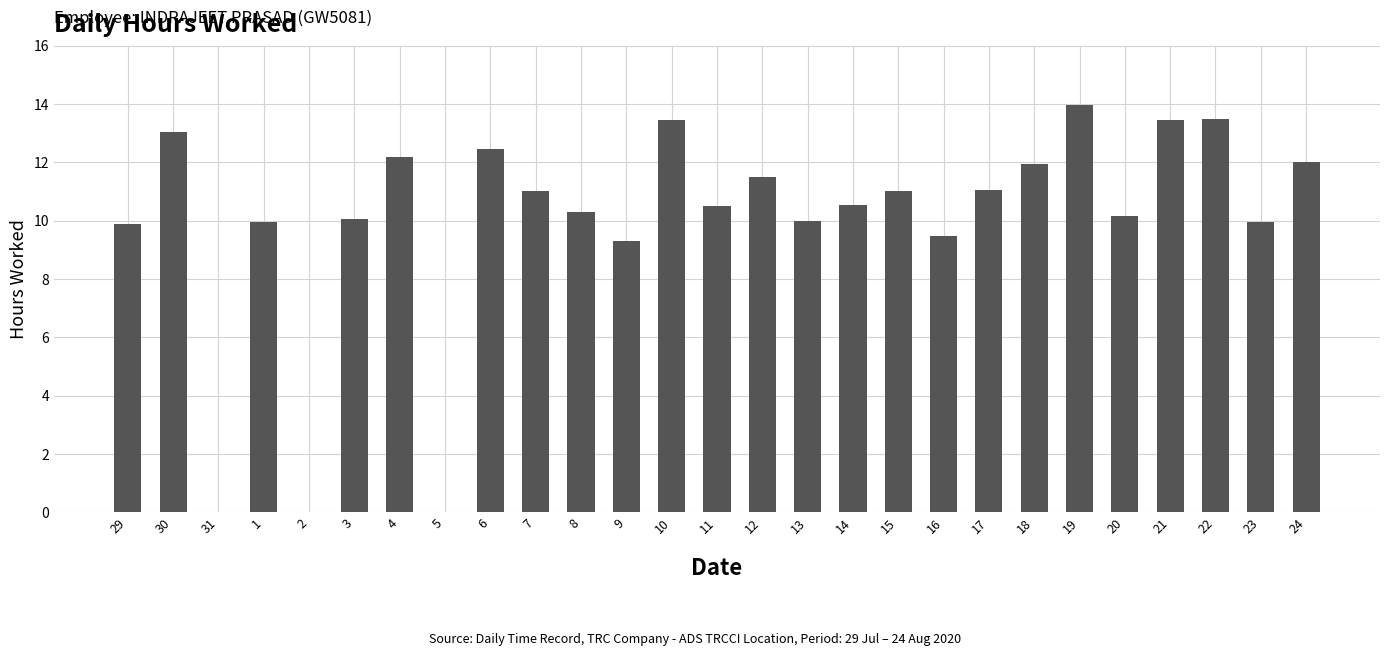

What is the maximum value shown in the chart?

14.0